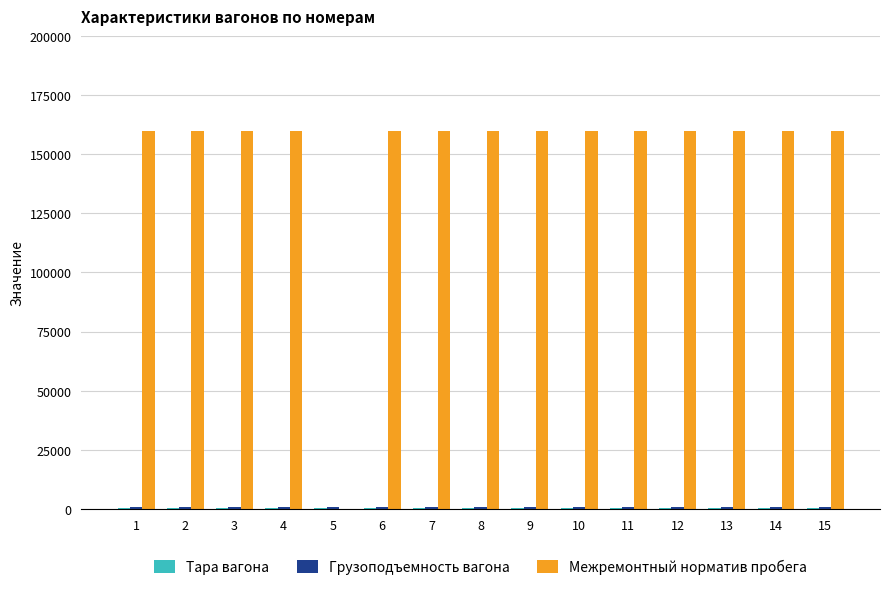

Between 3 and 5, which series saw the biggest shift?

Межремонтный норматив пробега